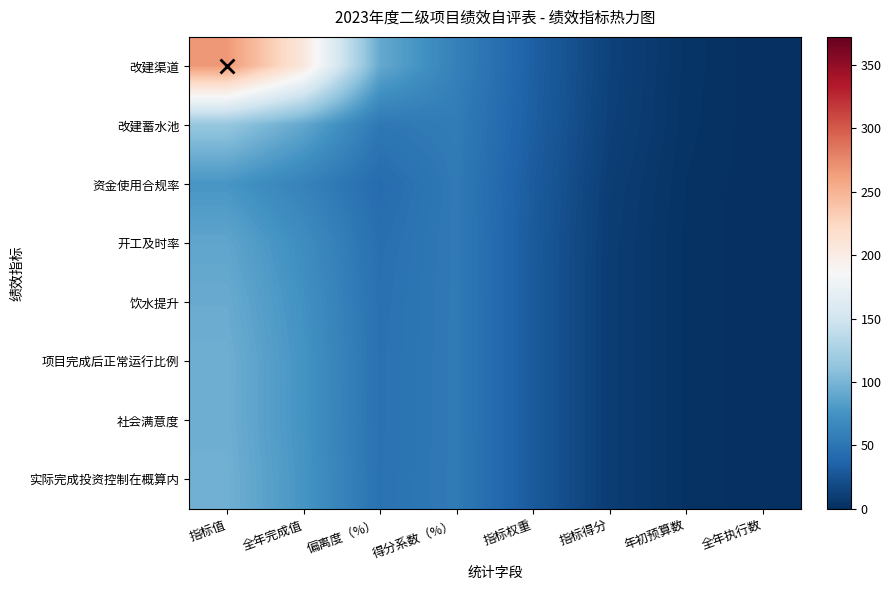

At 年初预算数, list the series in order from largest to smallest.

改建渠道, 改建蓄水池, 资金使用合规率, 开工及时率, 饮水提升, 项目完成后正常运行比例, 社会满意度, 实际完成投资控制在概算内